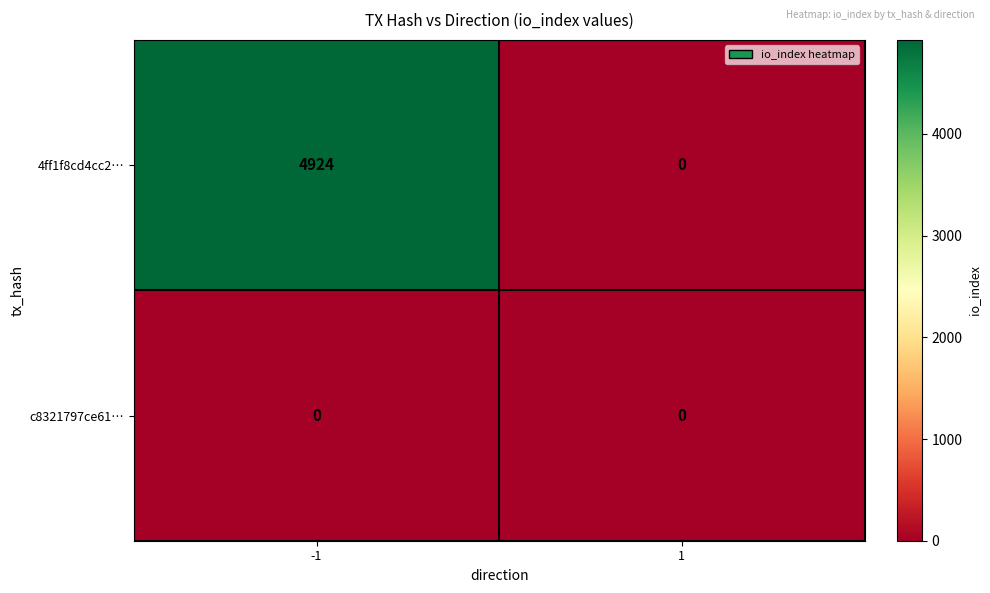

True or false: c8321797ce61… has a value of 0 at -1.

True